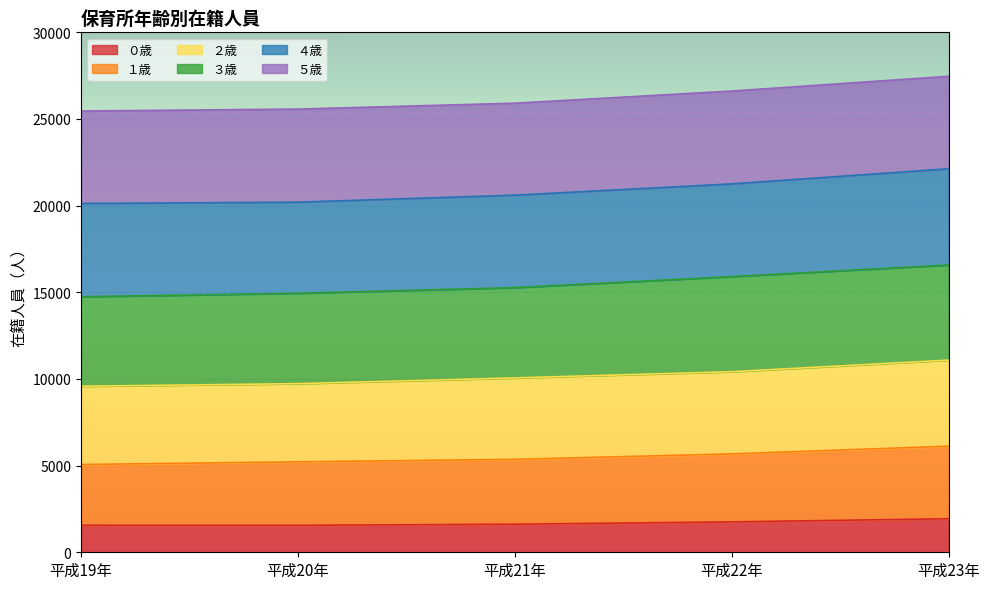

True or false: ２歳 and １歳 intersect in this chart.

False